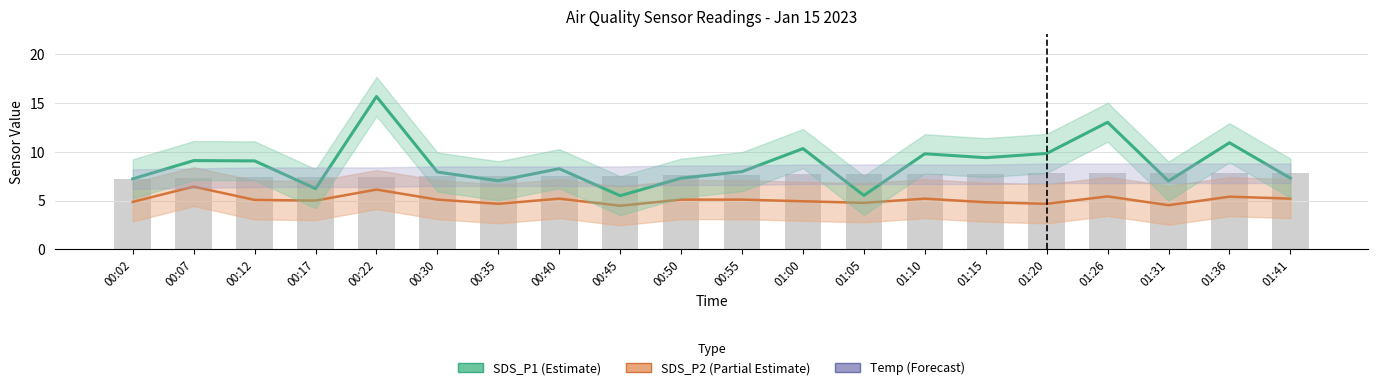

List the series in order of their peak value, highest first.

SDS_P1, Temp, SDS_P2